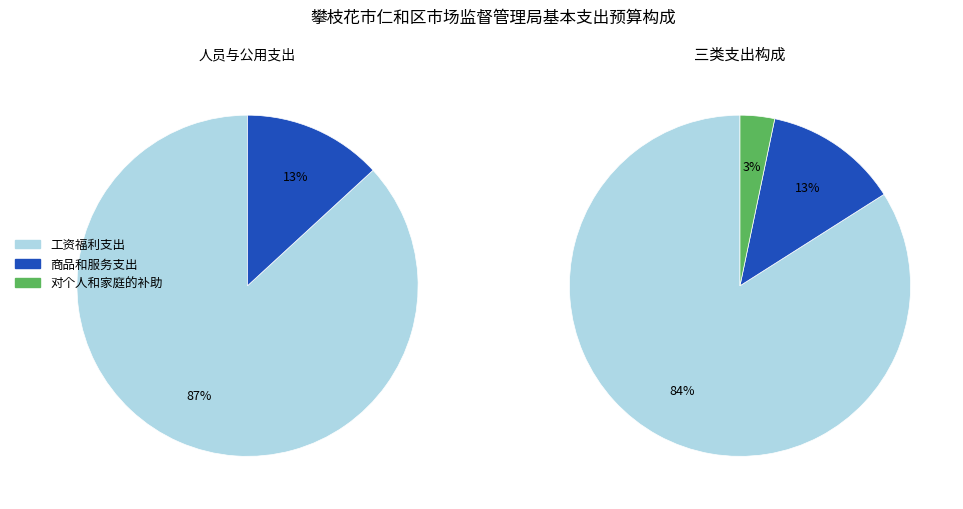

Which category has the biggest portion of the pie?

工资福利支出